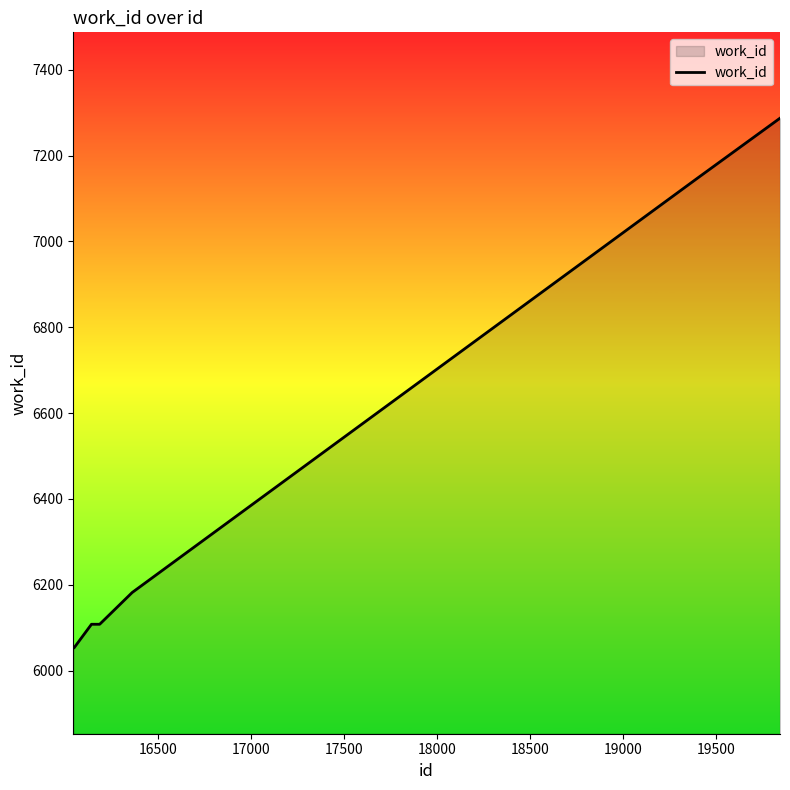

What is the difference between the maximum and minimum values?

1234